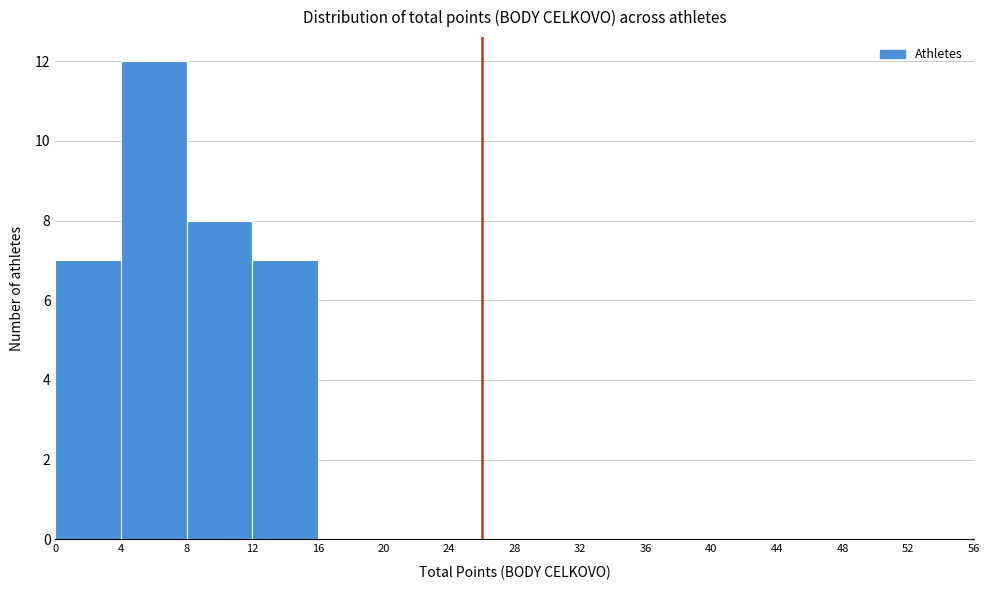

Reading left to right, transcribe this chart: for each bar, give the range it covers on the x-axis and its height. The values are not printed on the chart, so give them approximately, as read against the axis.

0 to 4: 7
4 to 8: 12
8 to 12: 8
12 to 16: 7
16 to 20: 0
20 to 24: 0
24 to 28: 0
28 to 32: 0
32 to 36: 0
36 to 40: 0
40 to 44: 0
44 to 48: 0
48 to 52: 0
52 to 56: 0